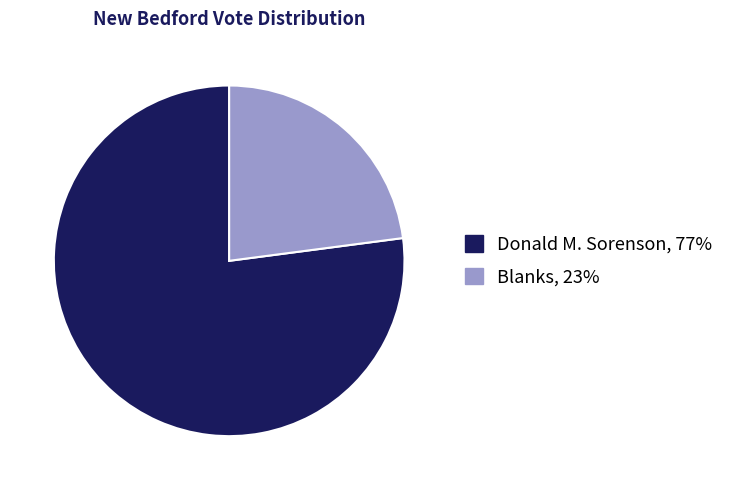

Does any single category account for the majority?

Yes